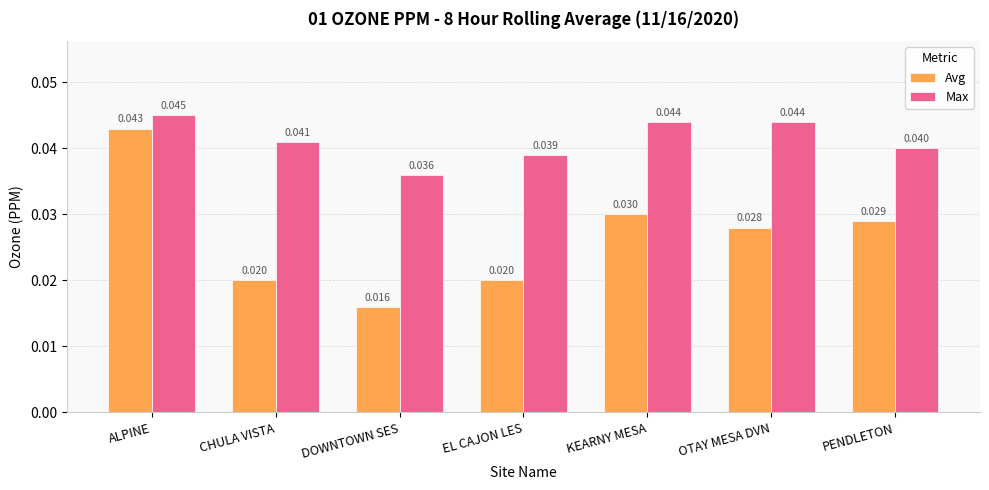

What is the label of the 6th bar from the left?

OTAY MESA DVN